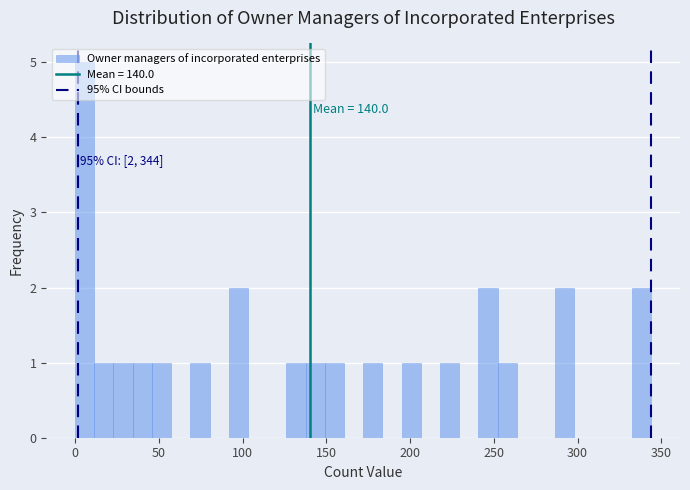

Around what value on the x-axis is the tallest bar? Give the approximate position of its centre, as read against the axis.

5